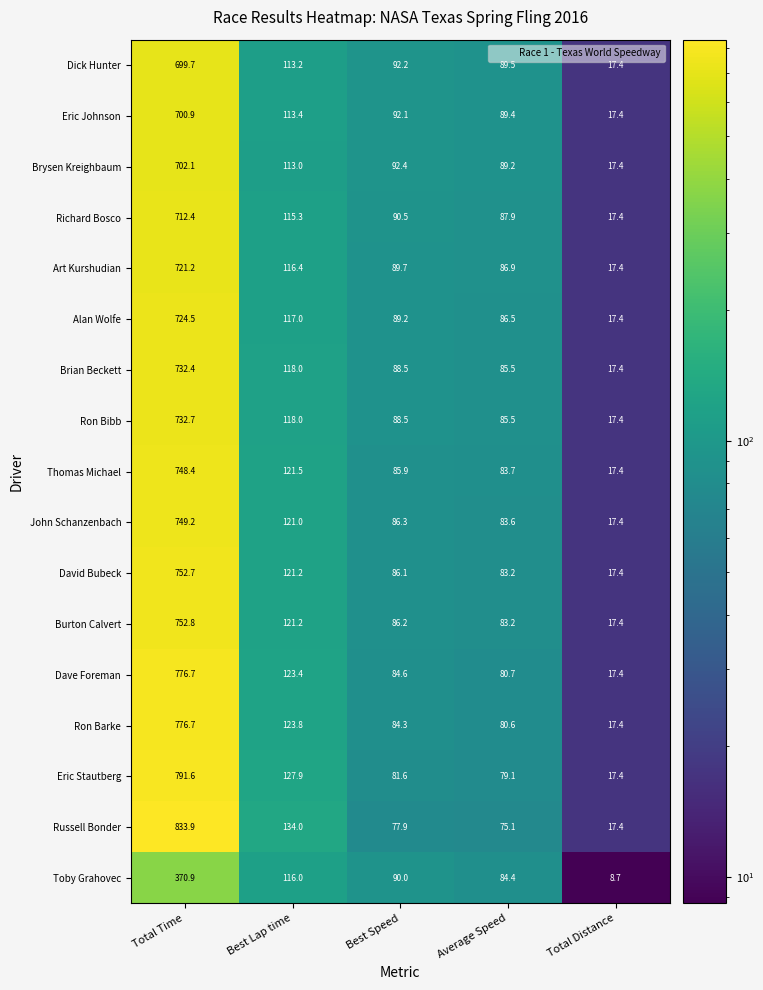

At which category does the chart reach its peak across all series?

Total Time